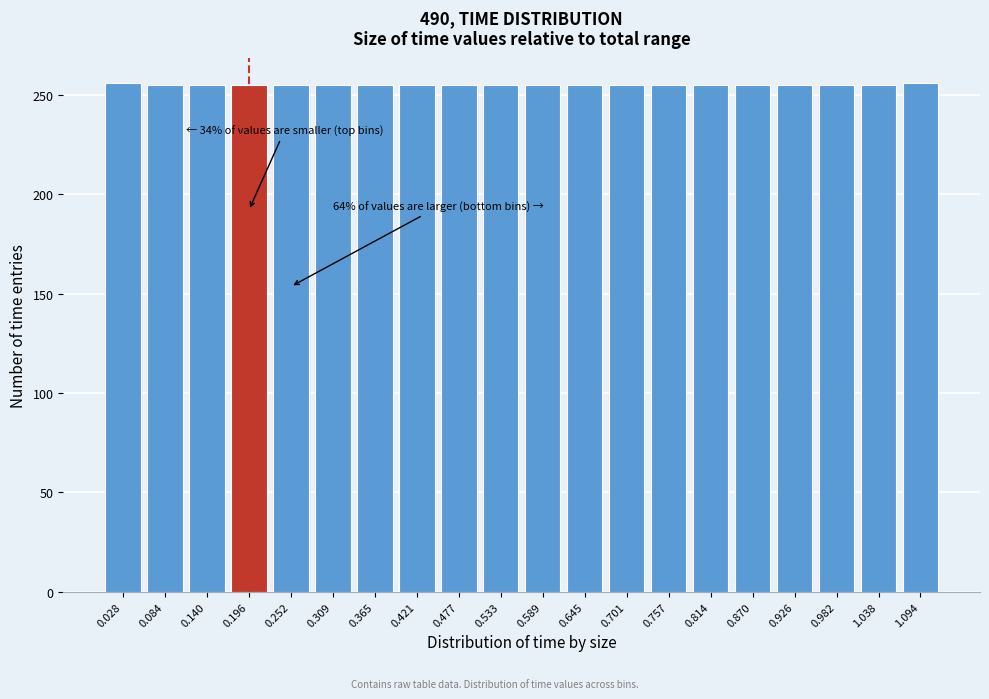

What is the maximum value shown in the chart?

256